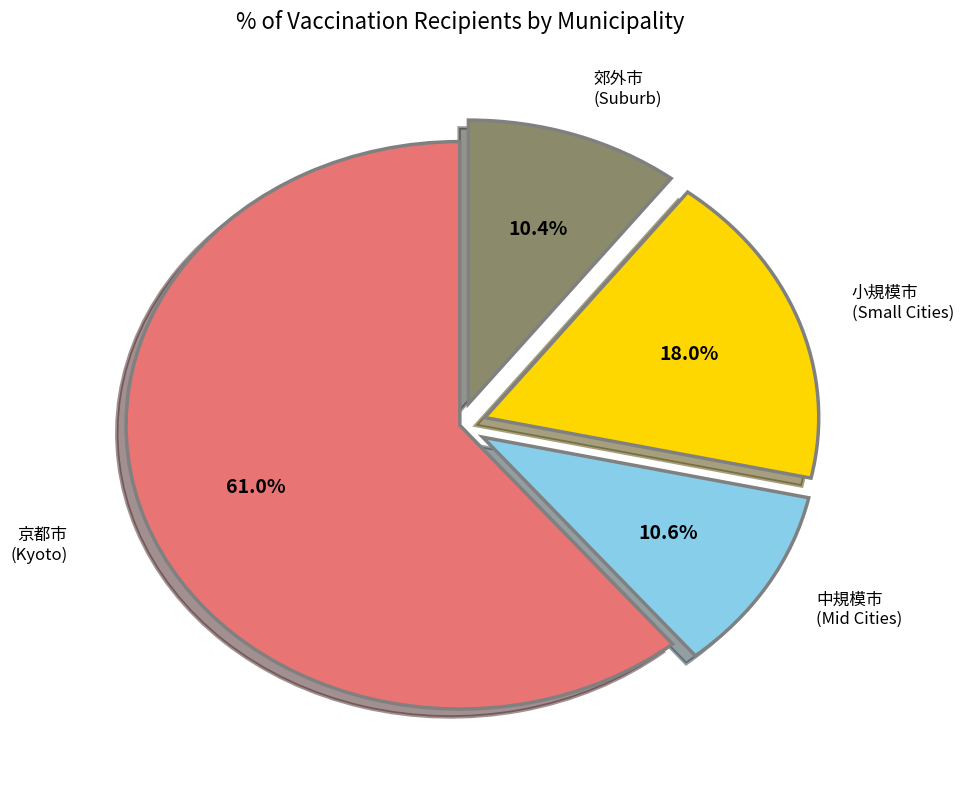

How many segments does this pie chart have?

4